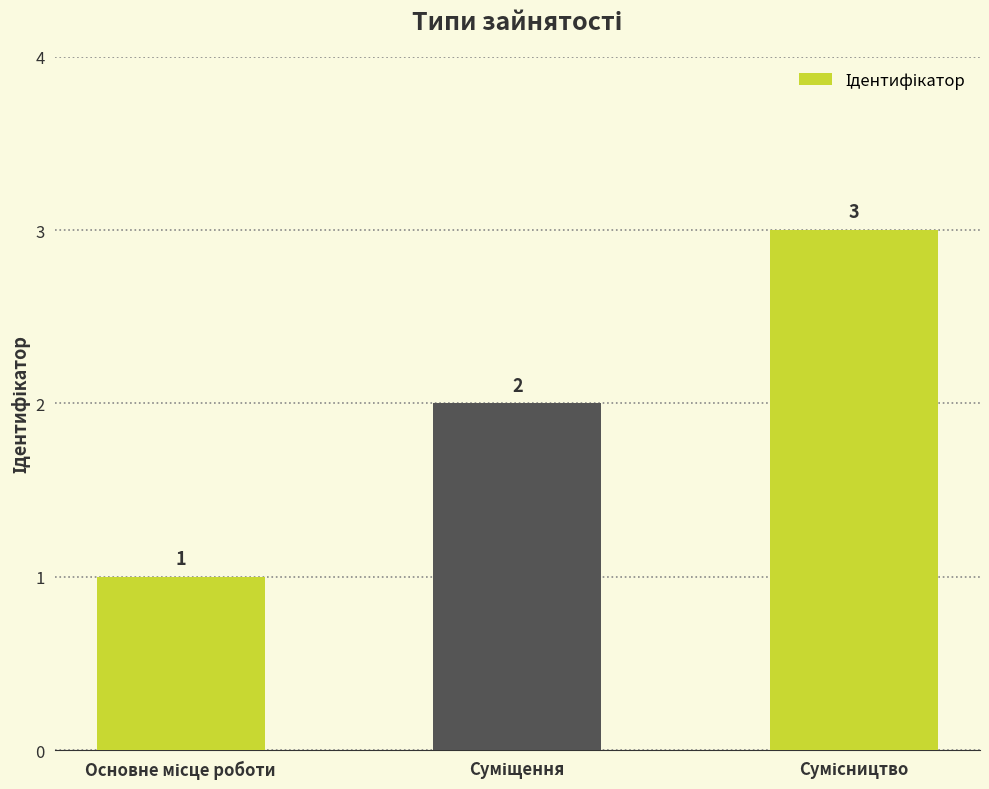

Reading right to left, what are all the values shown in this chart?

3	2	1